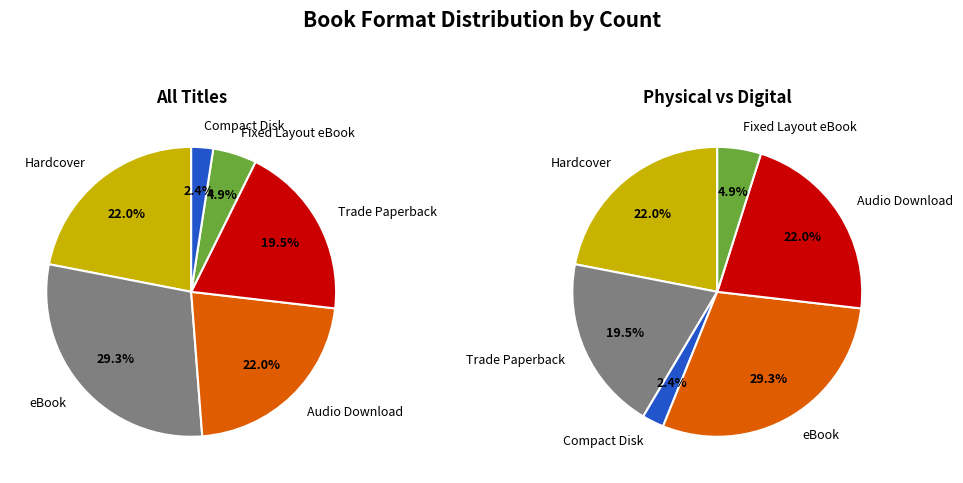

What is the largest slice in the pie chart?

eBook